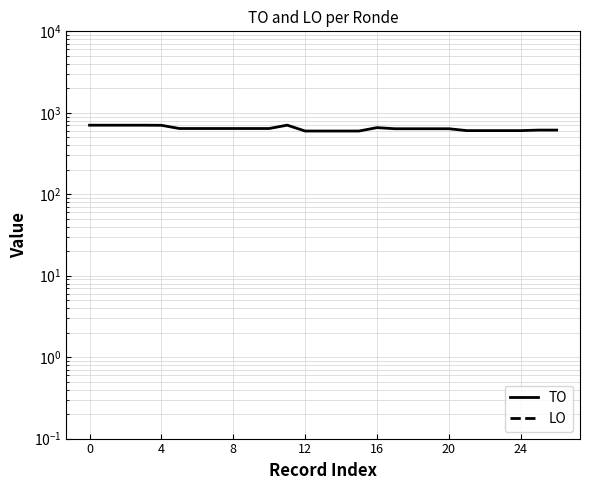

How many data points does each series have?

27